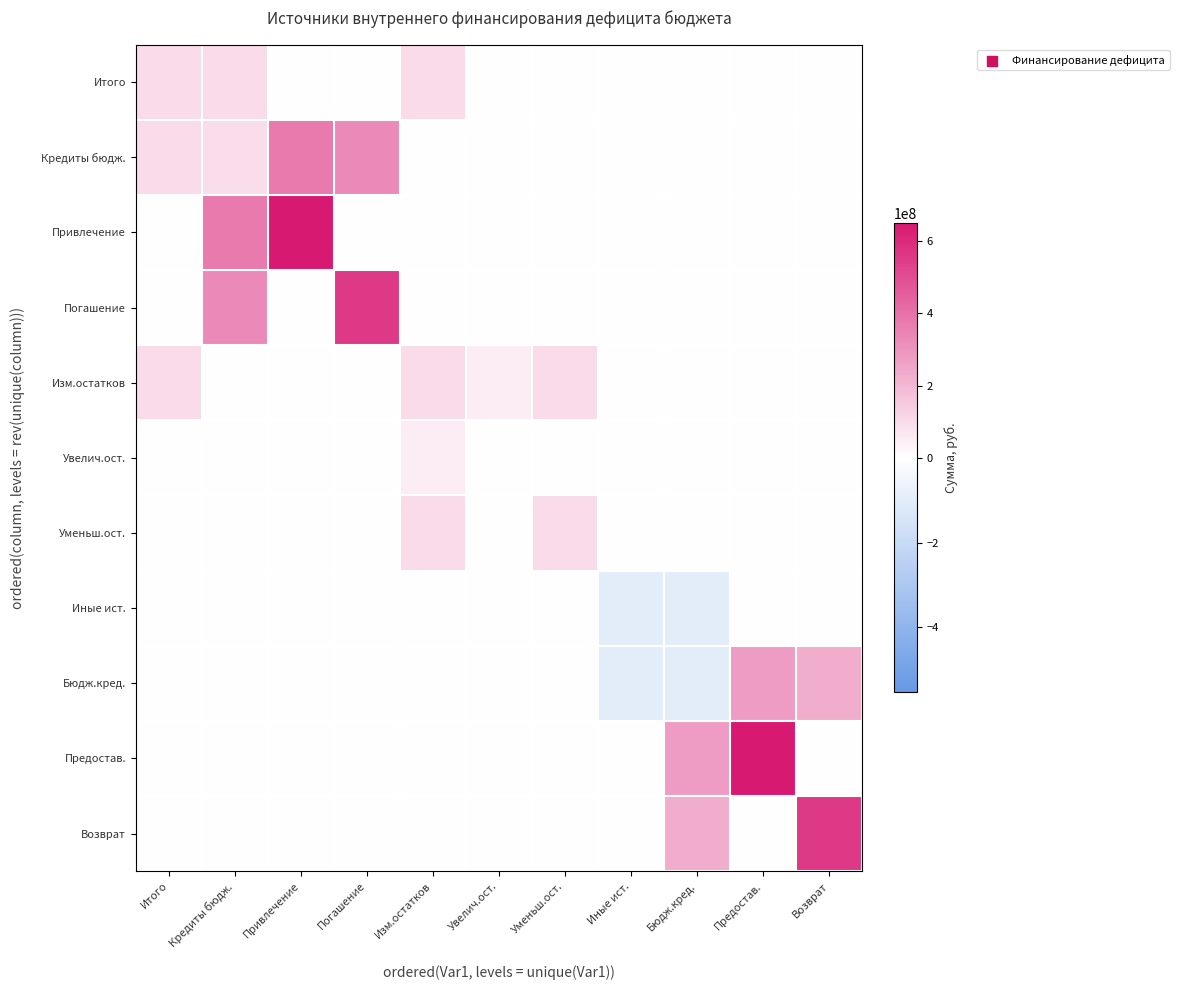

Reading left to right, list all the values displayed in this chart.

Итого: Итого=97533000	Кредиты бюдж.=96715650	Привлечение=0	Погашение=0	Изм.остатков=97533000	Увелич.ост.=0	Уменьш.ост.=0	Иные ист.=817350	Бюдж.кред.=0	Предостав.=0	Возврат=0
Кредиты бюдж.: Итого=96715650	Кредиты бюдж.=95898300	Привлечение=372588650	Погашение=324639500	Изм.остатков=0	Увелич.ост.=0	Уменьш.ост.=0	Иные ист.=0	Бюдж.кред.=0	Предостав.=0	Возврат=0
Привлечение: Итого=0	Кредиты бюдж.=372588650	Привлечение=649279000	Погашение=0	Изм.остатков=0	Увелич.ост.=0	Уменьш.ост.=0	Иные ист.=0	Бюдж.кред.=0	Предостав.=0	Возврат=0
Погашение: Итого=0	Кредиты бюдж.=324639500	Привлечение=0	Погашение=553380700	Изм.остатков=0	Увелич.ост.=0	Уменьш.ост.=0	Иные ист.=0	Бюдж.кред.=0	Предостав.=0	Возврат=0
Изм.остатков: Итого=97533000	Кредиты бюдж.=0	Привлечение=0	Погашение=0	Изм.остатков=97533000	Увелич.ост.=48766500	Уменьш.ост.=97533000	Иные ист.=0	Бюдж.кред.=0	Предостав.=0	Возврат=0
Увелич.ост.: Итого=0	Кредиты бюдж.=0	Привлечение=0	Погашение=0	Изм.остатков=48766500	Увелич.ост.=0	Уменьш.ост.=0	Иные ист.=0	Бюдж.кред.=0	Предостав.=0	Возврат=0
Уменьш.ост.: Итого=0	Кредиты бюдж.=0	Привлечение=0	Погашение=0	Изм.остатков=97533000	Увелич.ост.=0	Уменьш.ост.=97533000	Иные ист.=0	Бюдж.кред.=0	Предостав.=0	Возврат=0
Иные ист.: Итого=817350	Кредиты бюдж.=0	Привлечение=0	Погашение=0	Изм.остатков=0	Увелич.ост.=0	Уменьш.ост.=0	Иные ист.=-95898300	Бюдж.кред.=-95898300	Предостав.=0	Возврат=0
Бюдж.кред.: Итого=0	Кредиты бюдж.=0	Привлечение=0	Погашение=0	Изм.остатков=0	Увелич.ост.=0	Уменьш.ост.=0	Иные ист.=-95898300	Бюдж.кред.=-95898300	Предостав.=276690350	Возврат=228741200
Предостав.: Итого=0	Кредиты бюдж.=0	Привлечение=0	Погашение=0	Изм.остатков=0	Увелич.ост.=0	Уменьш.ост.=0	Иные ист.=0	Бюдж.кред.=276690350	Предостав.=649279000	Возврат=0
Возврат: Итого=0	Кредиты бюдж.=0	Привлечение=0	Погашение=0	Изм.остатков=0	Увелич.ост.=0	Уменьш.ост.=0	Иные ист.=0	Бюдж.кред.=228741200	Предостав.=0	Возврат=553380700